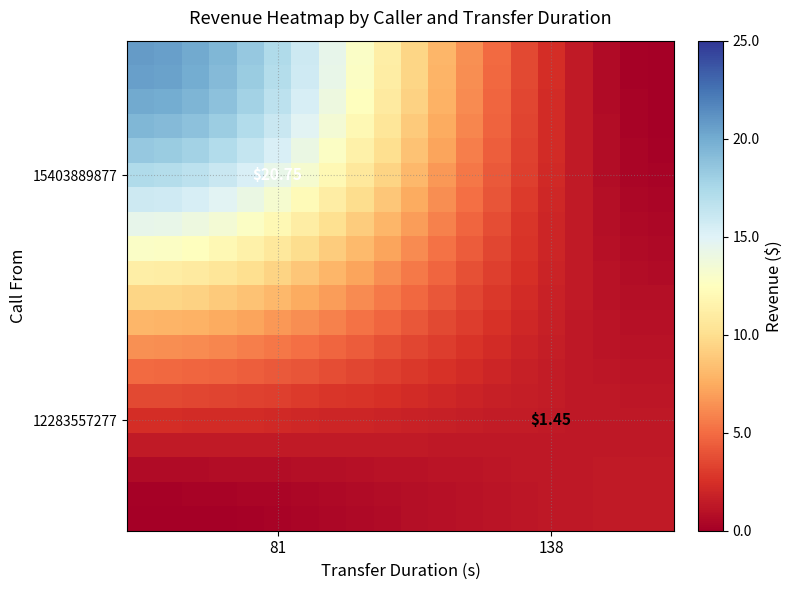

What is the spread (max minus min) of values at 14?

2.4